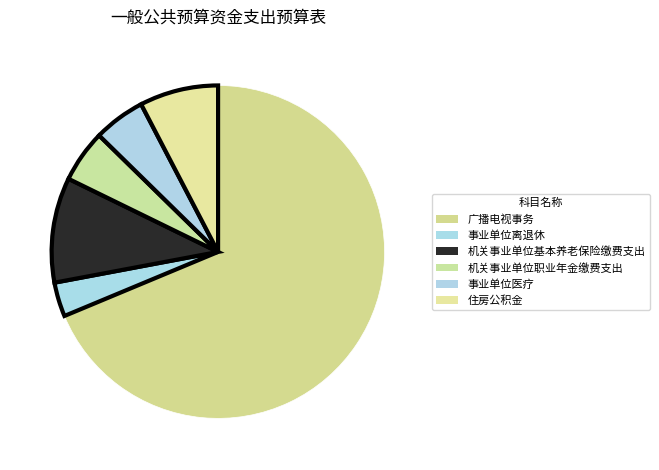

Count the number of slices in the pie.

6